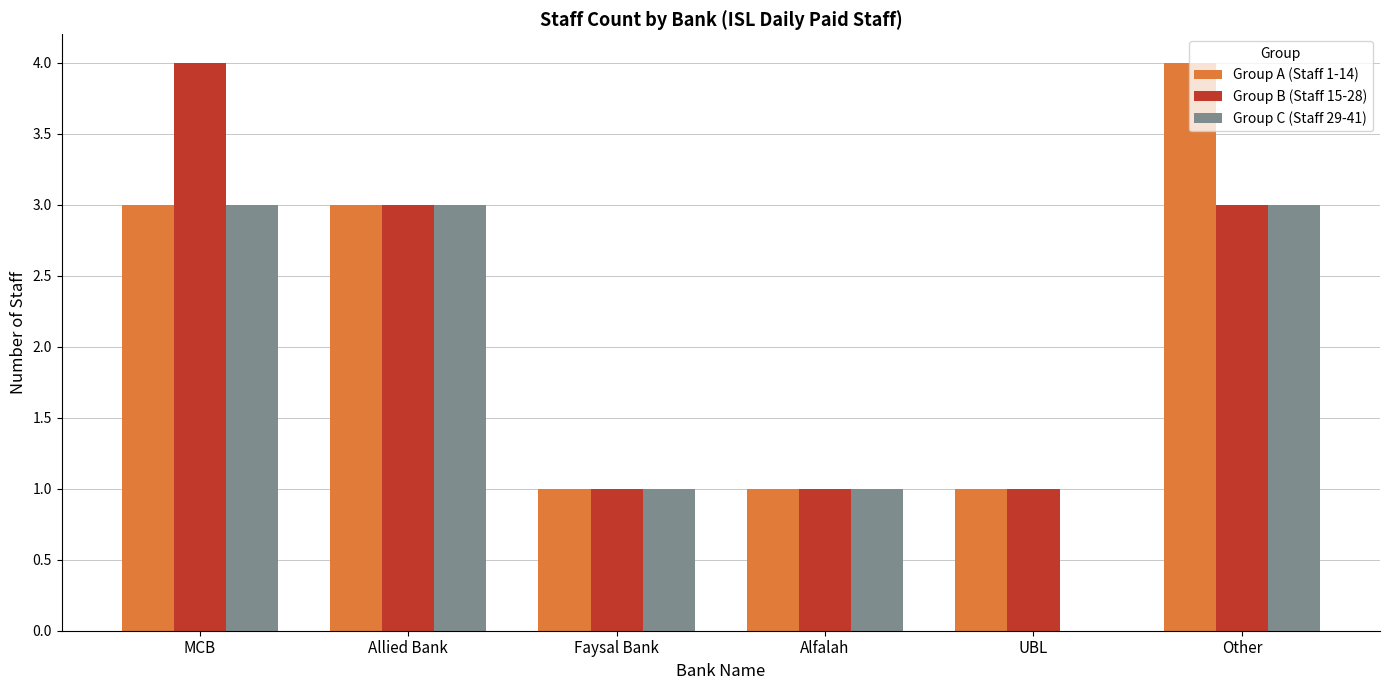

How many categories are shown in the chart?

6